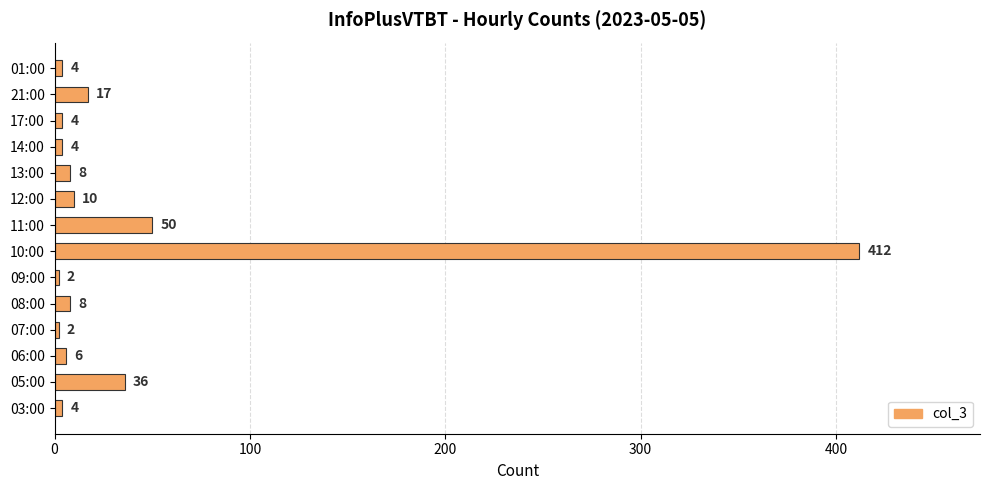

Which label corresponds to the largest value in the chart?

10:00